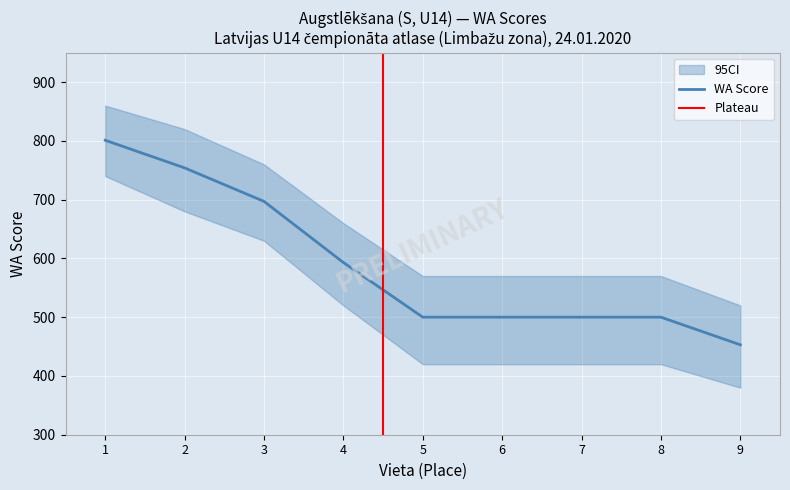

True or false: there are more than 0 points higher than both neighbors.

False